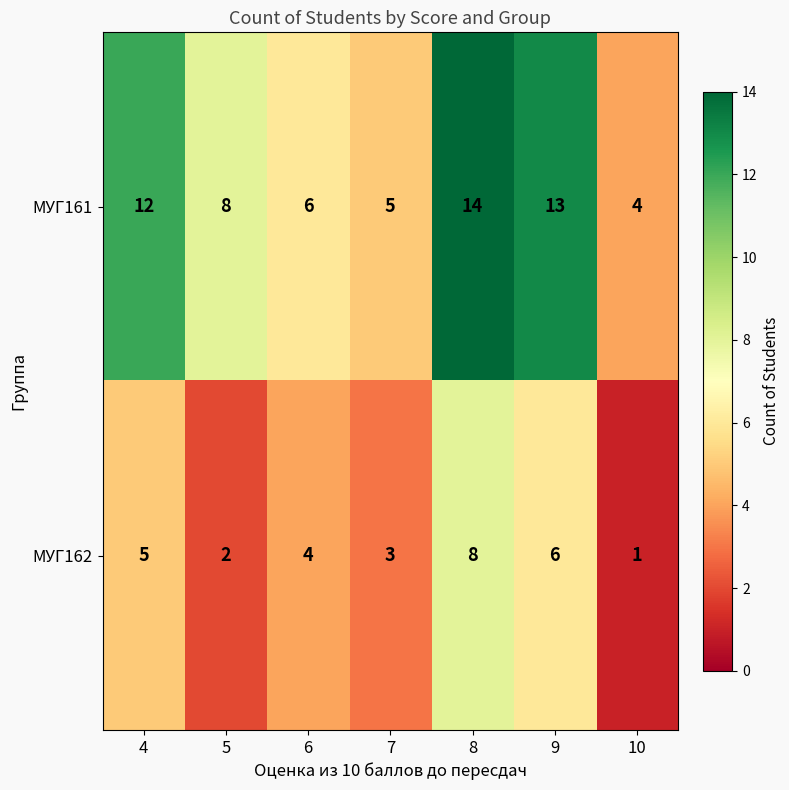

Reading right to left, extract all data points from this chart.

МУГ161: 10=4	9=13	8=14	7=5	6=6	5=8	4=12
МУГ162: 10=1	9=6	8=8	7=3	6=4	5=2	4=5